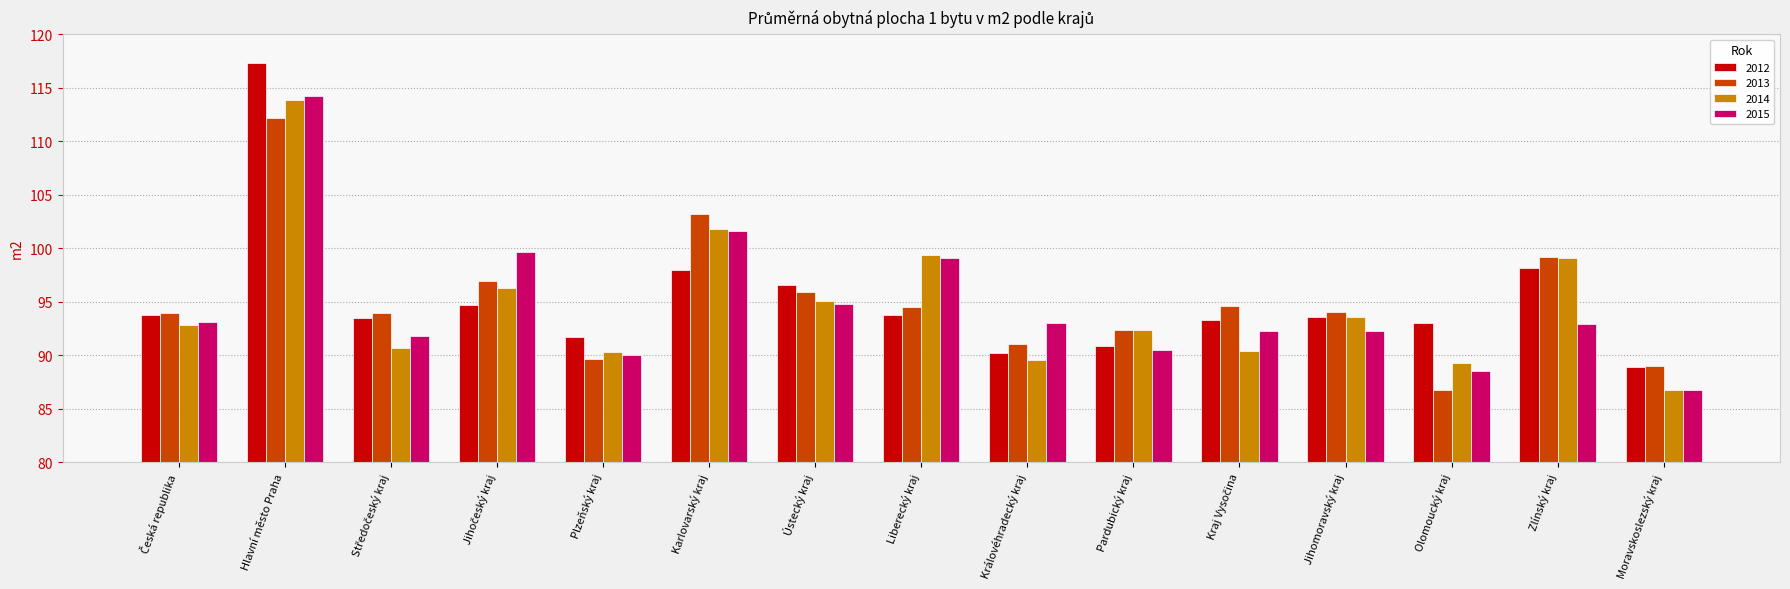

Read the 2015 value at Královéhradecký kraj.

93.0